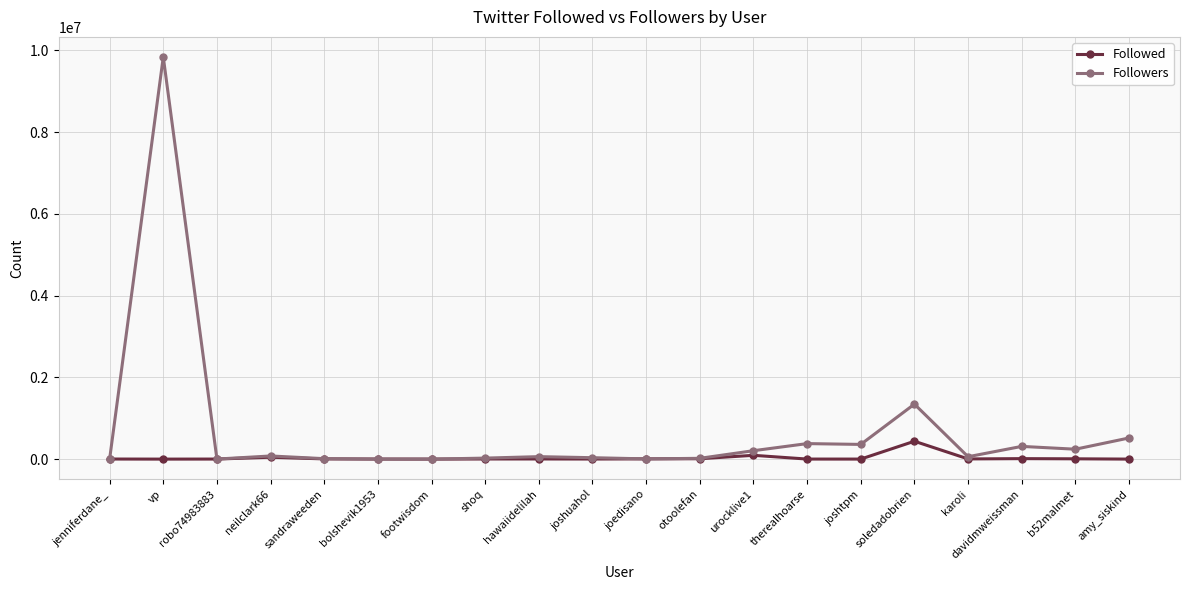

What is the sum of the Followers values at joshtpm and bolshevik1953?

360493